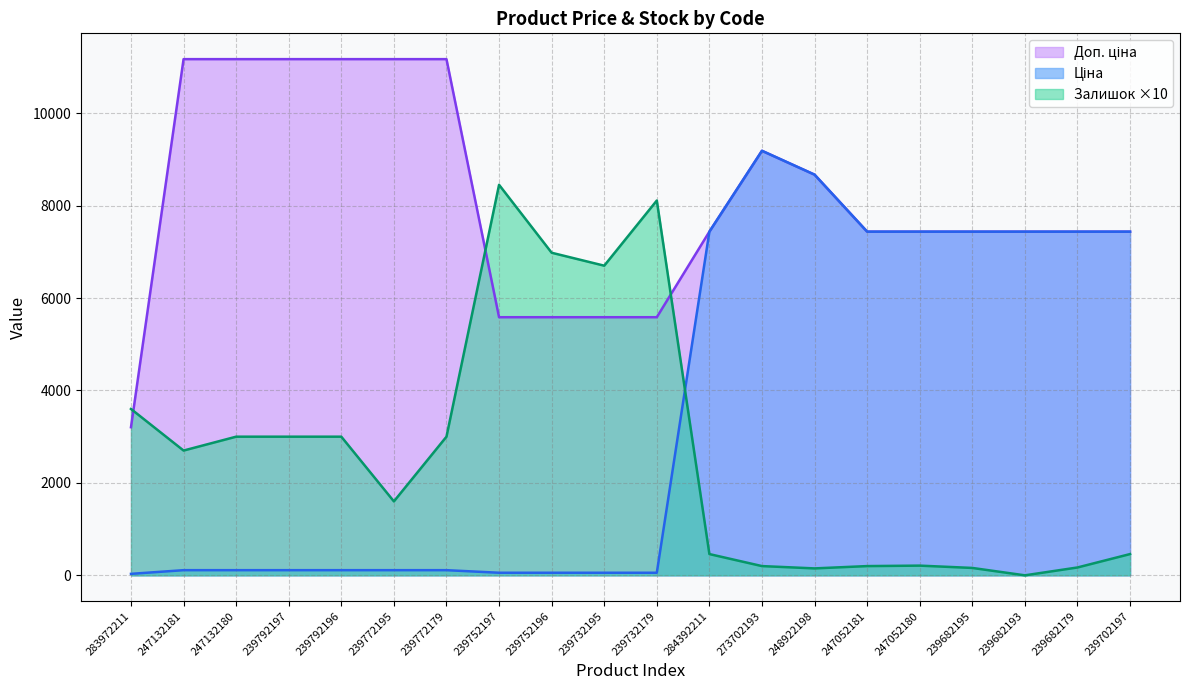

What is the difference between the maximum and minimum values in the Ціна series?

9153.8